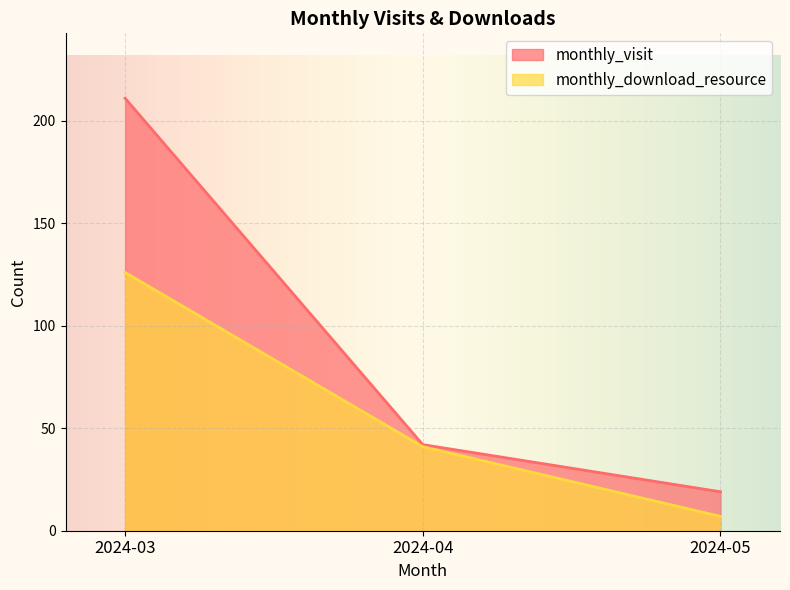

How many lines are shown in the chart?

2